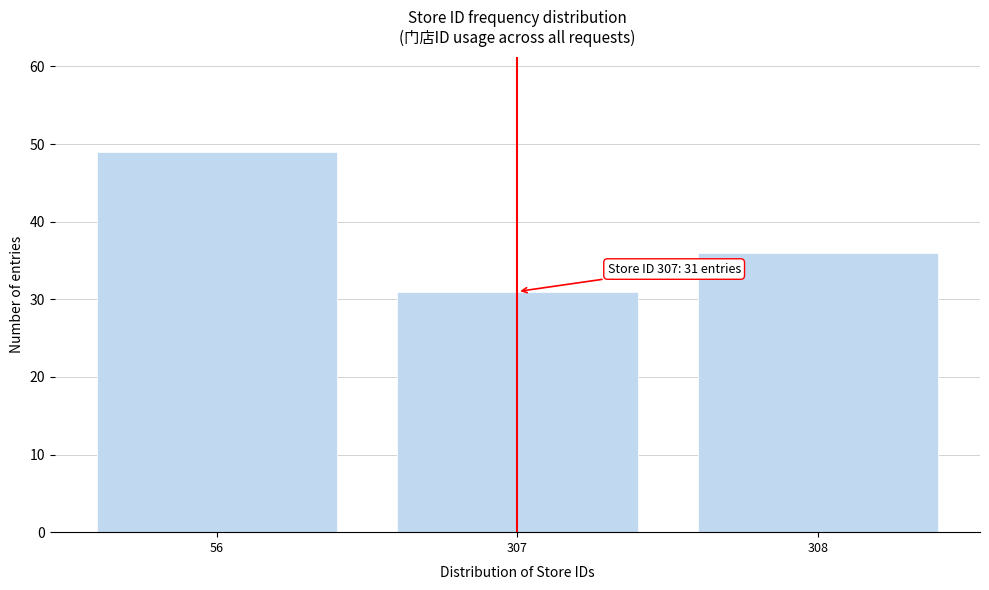

Reading right to left, extract all data points from this chart.

308=36	307=31	56=49